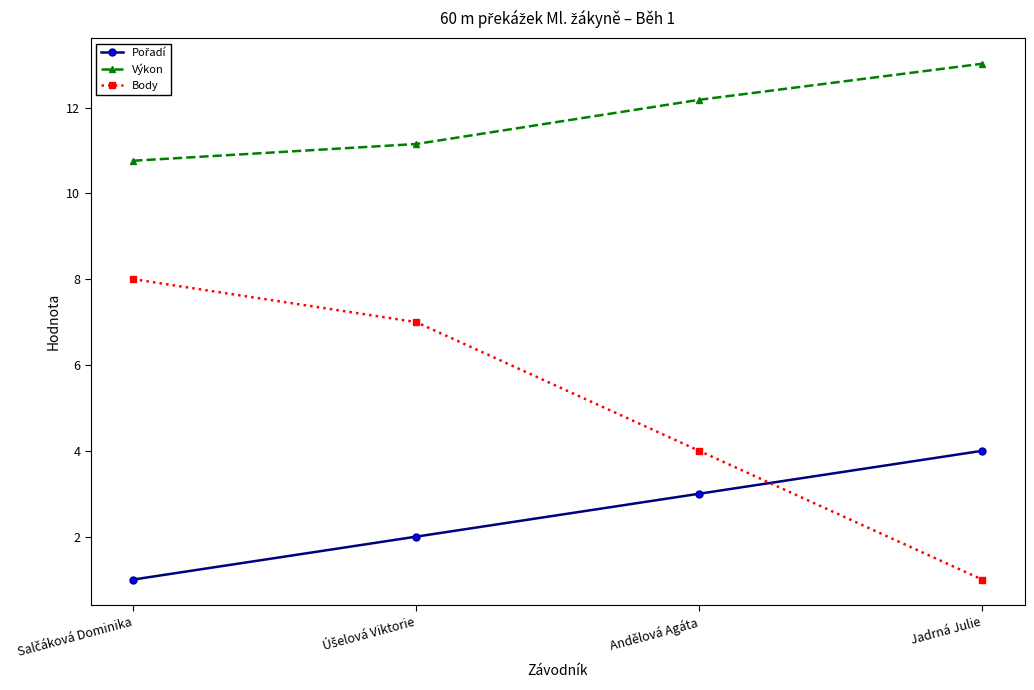

True or false: Body has more than 1 interior local peaks.

False